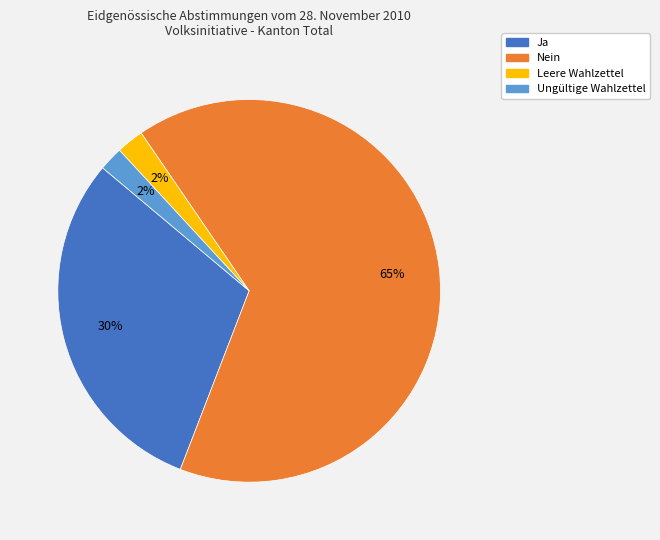

To the nearest percent, what percentage of the pie is Ungültige Wahlzettel?

2%